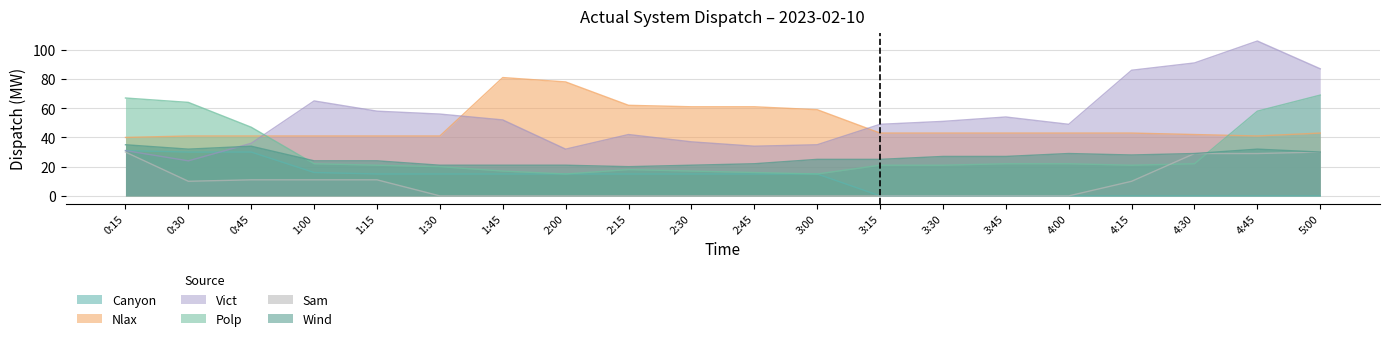

Reading right to left, list all the values displayed in this chart.

Canyon: 5:00=0	4:45=0	4:30=0	4:15=0	4:00=0	3:45=0	3:30=0	3:15=0	3:00=15	2:45=15	2:30=15	2:15=15	2:00=15	1:45=15	1:30=15	1:15=15	1:00=16	0:45=30	0:30=30	0:15=31
Nlax: 5:00=43	4:45=41	4:30=42	4:15=43	4:00=43	3:45=43	3:30=43	3:15=43	3:00=59	2:45=61	2:30=61	2:15=62	2:00=78	1:45=81	1:30=41	1:15=41	1:00=41	0:45=41	0:30=41	0:15=40
Vict: 5:00=87	4:45=106	4:30=91	4:15=86	4:00=49	3:45=54	3:30=51	3:15=49	3:00=35	2:45=34	2:30=37	2:15=42	2:00=32	1:45=52	1:30=56	1:15=58	1:00=65	0:45=36	0:30=24	0:15=31
Polp: 5:00=69	4:45=58	4:30=22	4:15=21	4:00=22	3:45=22	3:30=21	3:15=21	3:00=15	2:45=16	2:30=17	2:15=18	2:00=15	1:45=17	1:30=20	1:15=21	1:00=22	0:45=47	0:30=64	0:15=67
Sam: 5:00=30	4:45=29	4:30=29	4:15=10	4:00=0	3:45=0	3:30=0	3:15=0	3:00=0	2:45=0	2:30=0	2:15=0	2:00=0	1:45=0	1:30=0	1:15=11	1:00=11	0:45=11	0:30=10	0:15=30
Wind: 5:00=30	4:45=32	4:30=29	4:15=28	4:00=29	3:45=27	3:30=27	3:15=25	3:00=25	2:45=22	2:30=21	2:15=20	2:00=21	1:45=21	1:30=21	1:15=24	1:00=24	0:45=34	0:30=32	0:15=35